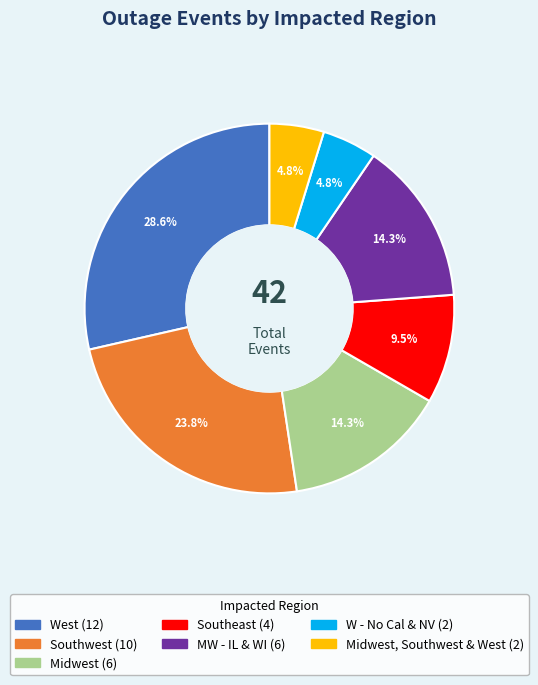

Is there any slice that represents more than half of the pie?

No